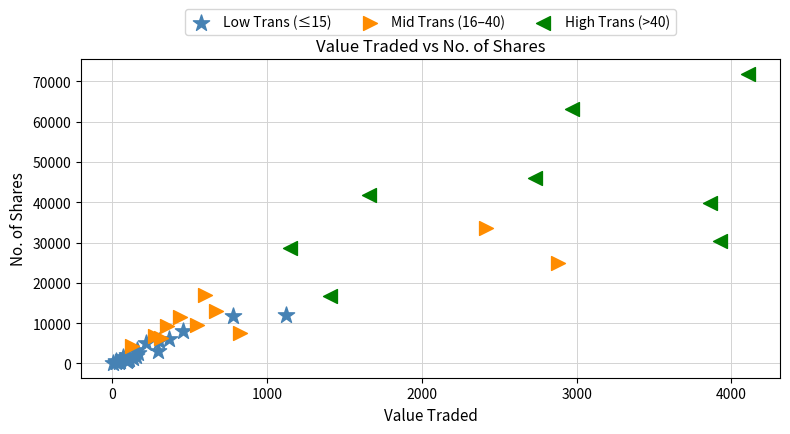

Which series reaches the maximum Y coordinate?

High Trans (>40)